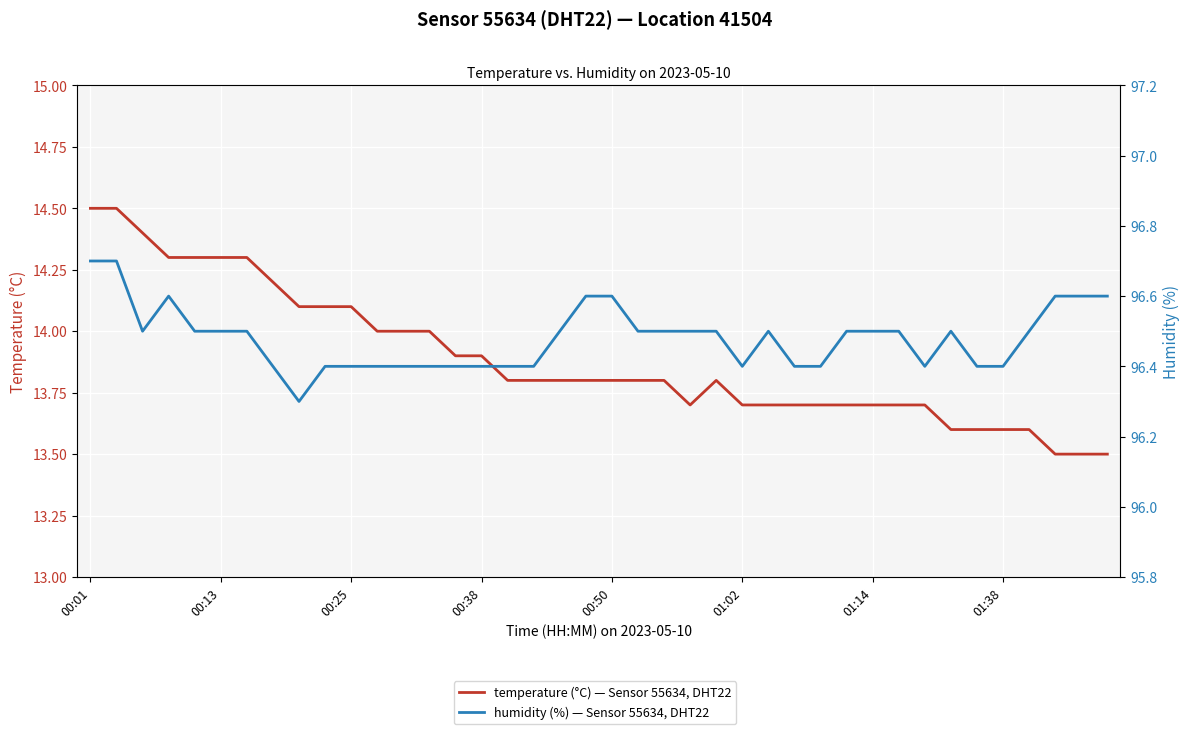

Which category has the lowest value across all series?

37